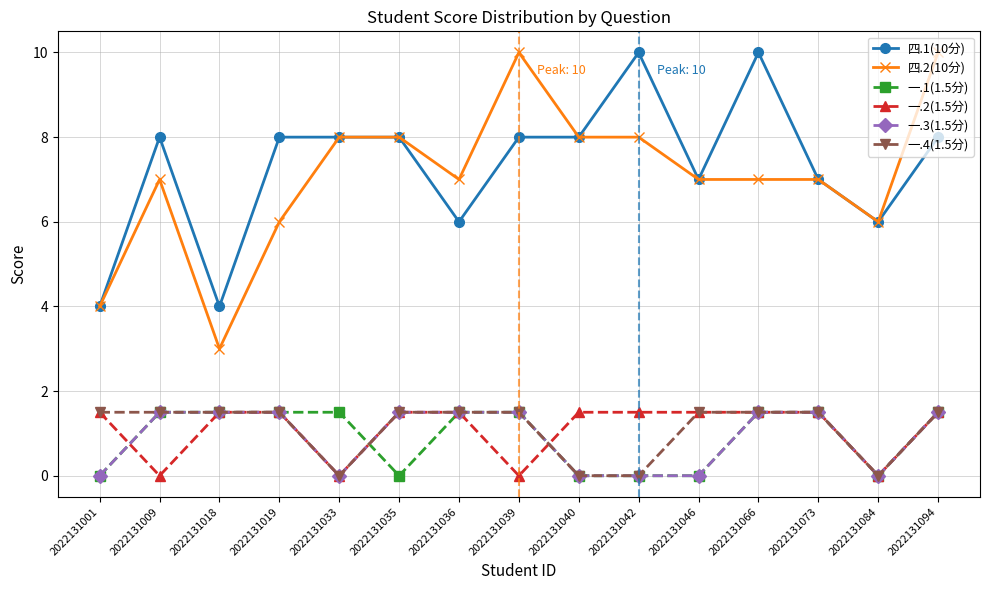

What is the value of the 四.1(10分) point at the 2nd from the left?

8.0